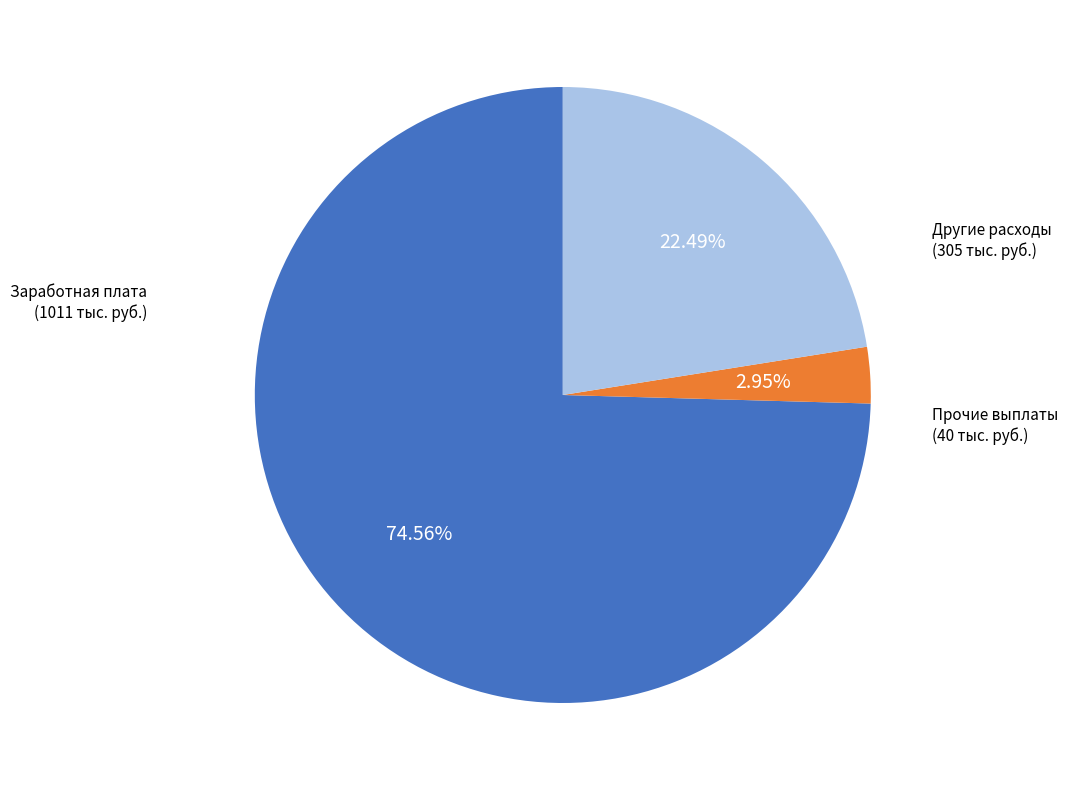

To the nearest percent, what is the difference between the largest and smallest slice percentages?

72%